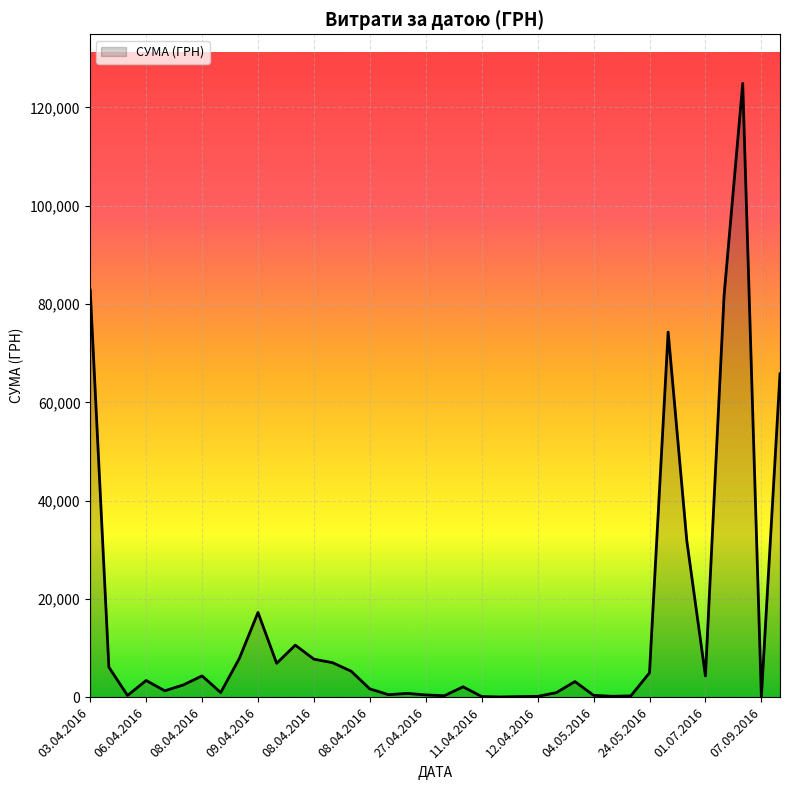

What is the difference between the maximum and minimum values?

124867.4